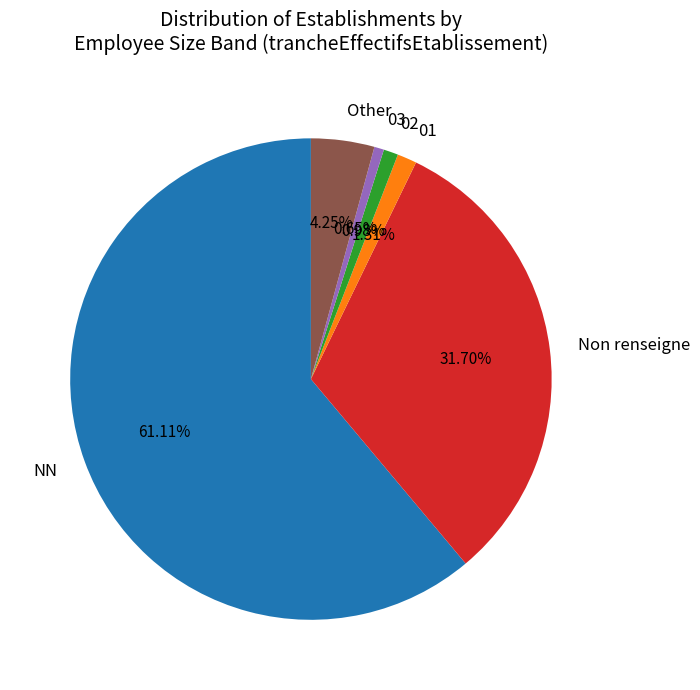

Between 02 and Non renseigne, which is larger?

Non renseigne